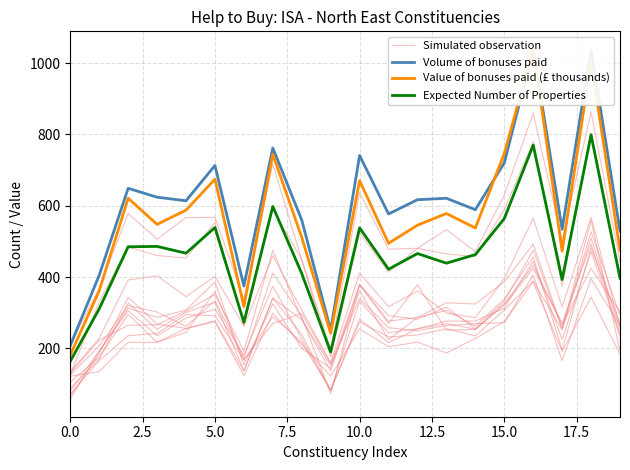

The value of Value of bonuses paid (£ thousands) at 10.0 is 305.1. True or false?

False